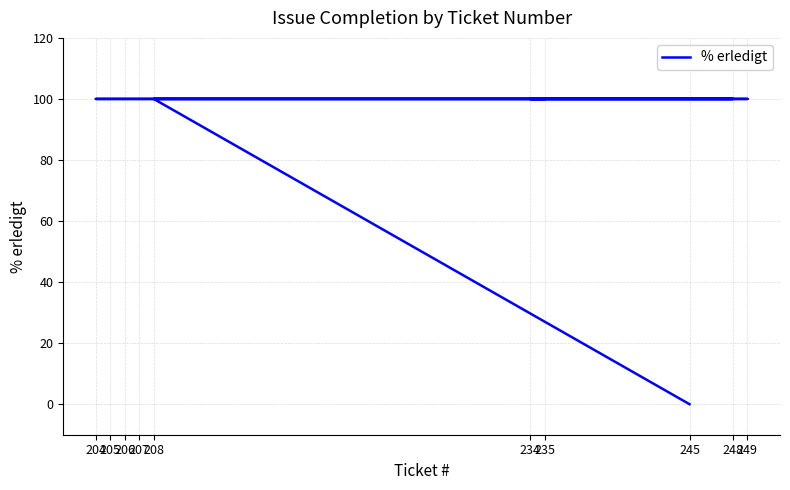

What is the maximum value shown in the chart?

100